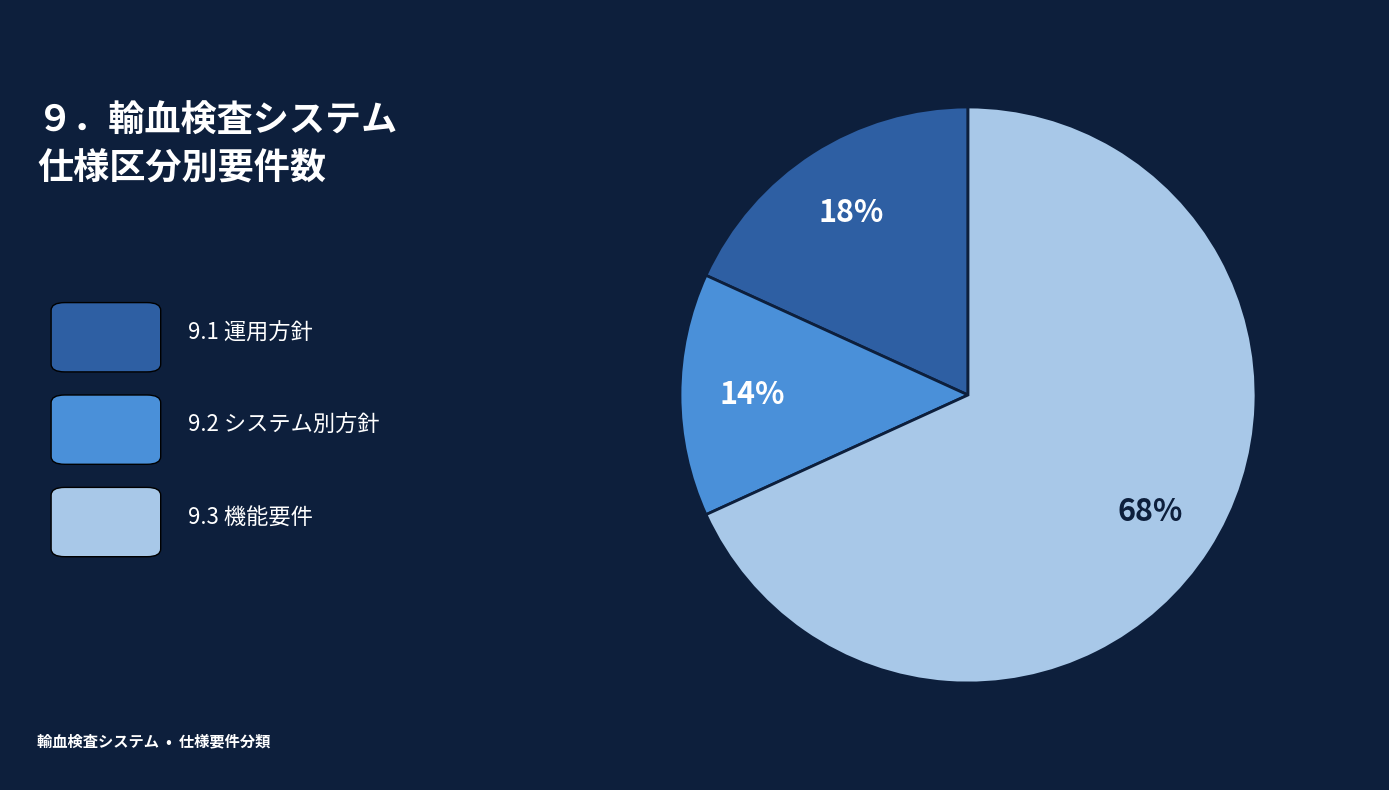

Is there any slice that represents more than half of the pie?

Yes